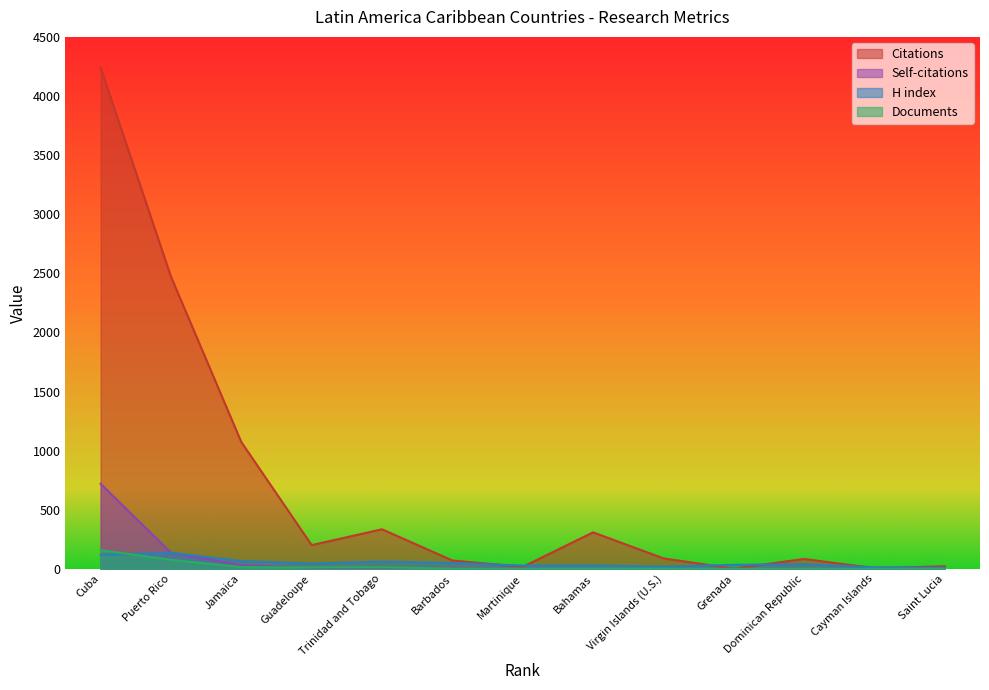

List the labels in order of H index value, largest first.

Puerto Rico, Cuba, Jamaica, Trinidad and Tobago, Barbados, Guadeloupe, Dominican Republic, Grenada, Bahamas, Martinique, Virgin Islands (U.S.), Cayman Islands, Saint Lucia